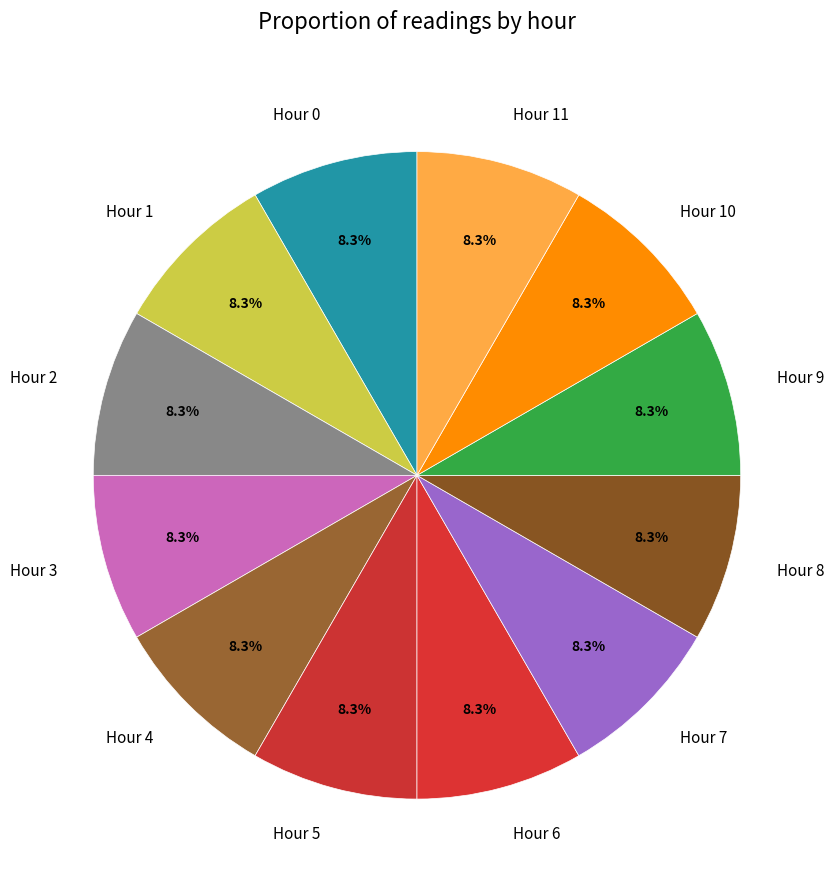

Approximately how many times larger is the value at Hour 10 compared to Hour 3?

1.0